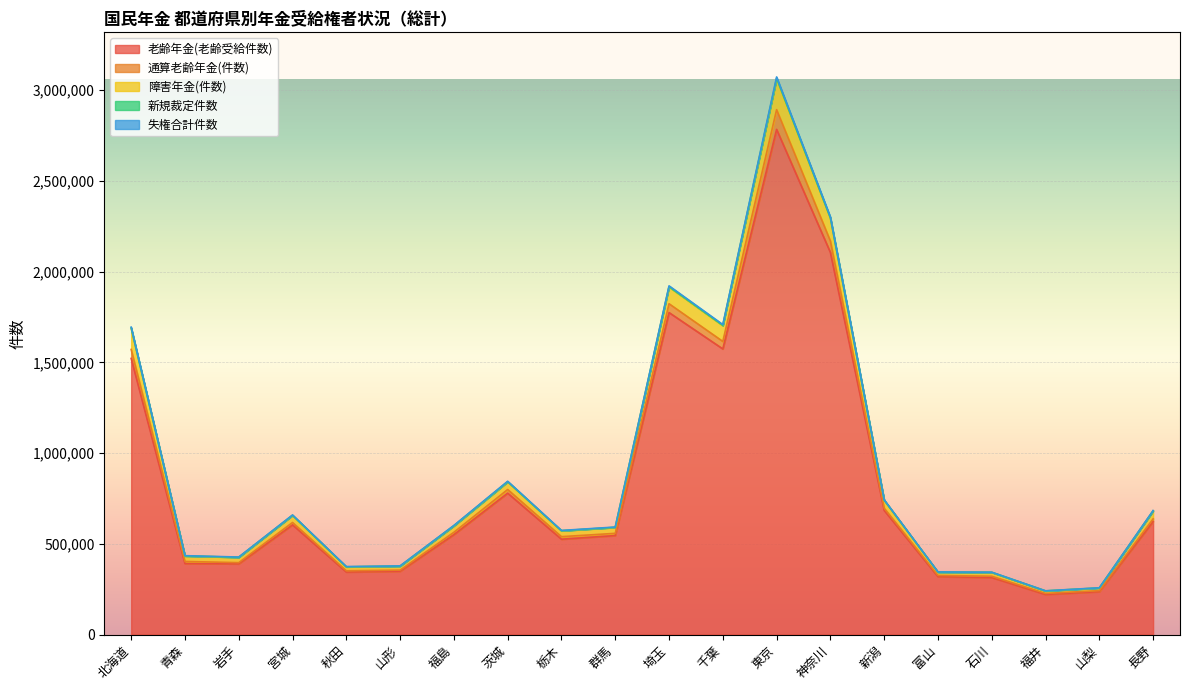

What are all the series names shown in the legend?

老齢年金(老齢受給件数), 通算老齢年金(件数), 障害年金(件数), 新規裁定件数, 失権合計件数